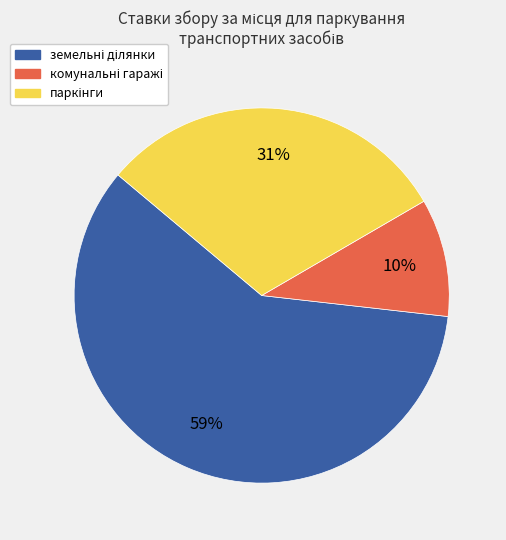

Does any single category account for the majority?

Yes